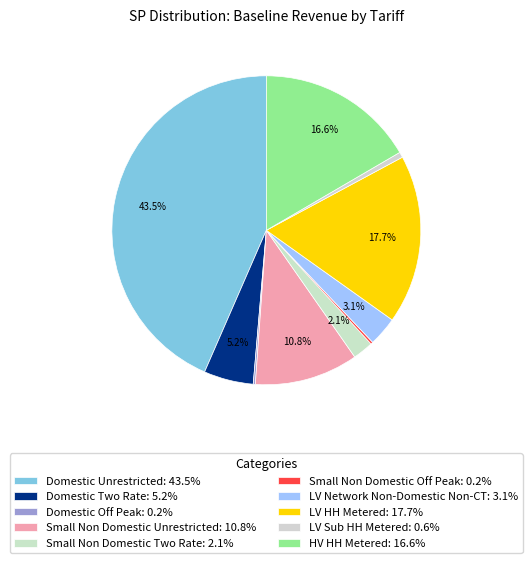

What is the change in value from Small Non Domestic Unrestricted to Small Non Domestic Two Rate?

-32154114.5